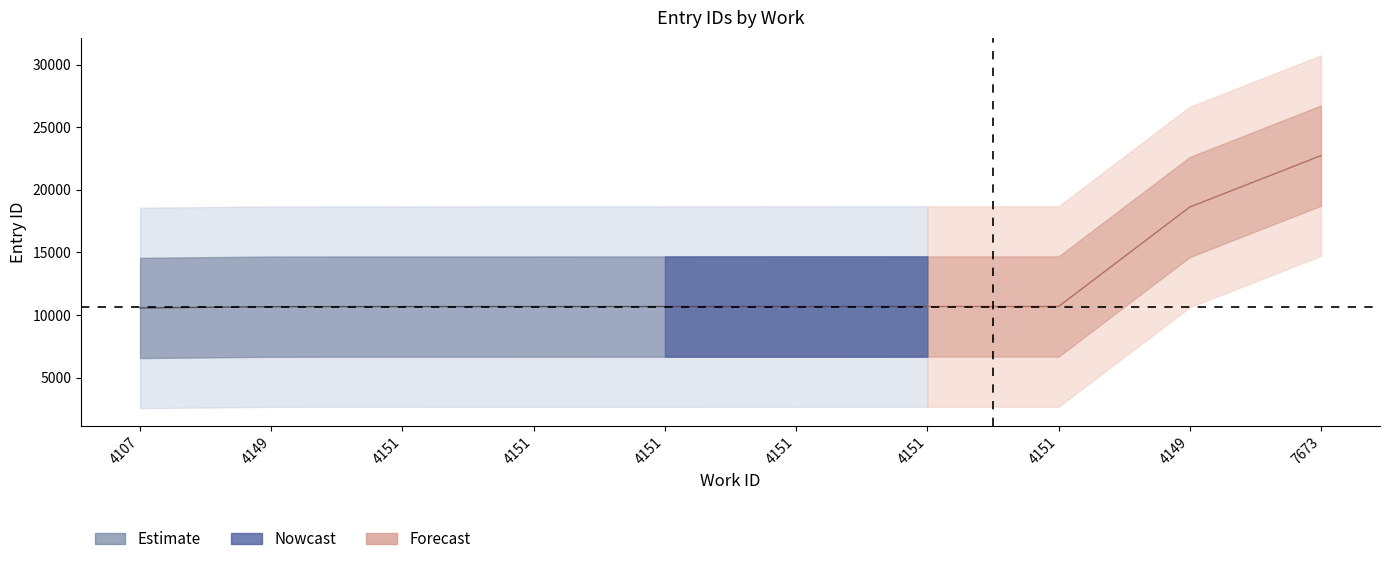

Which has a higher value, 4151 or 7673?

7673